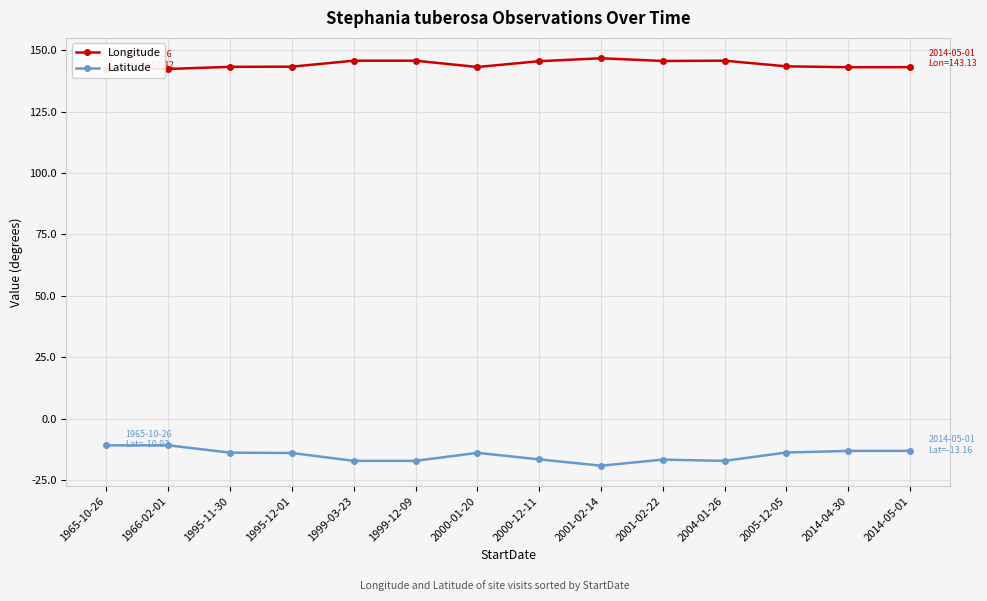

What is the spread (max minus min) of values at 1965-10-26?

153.3